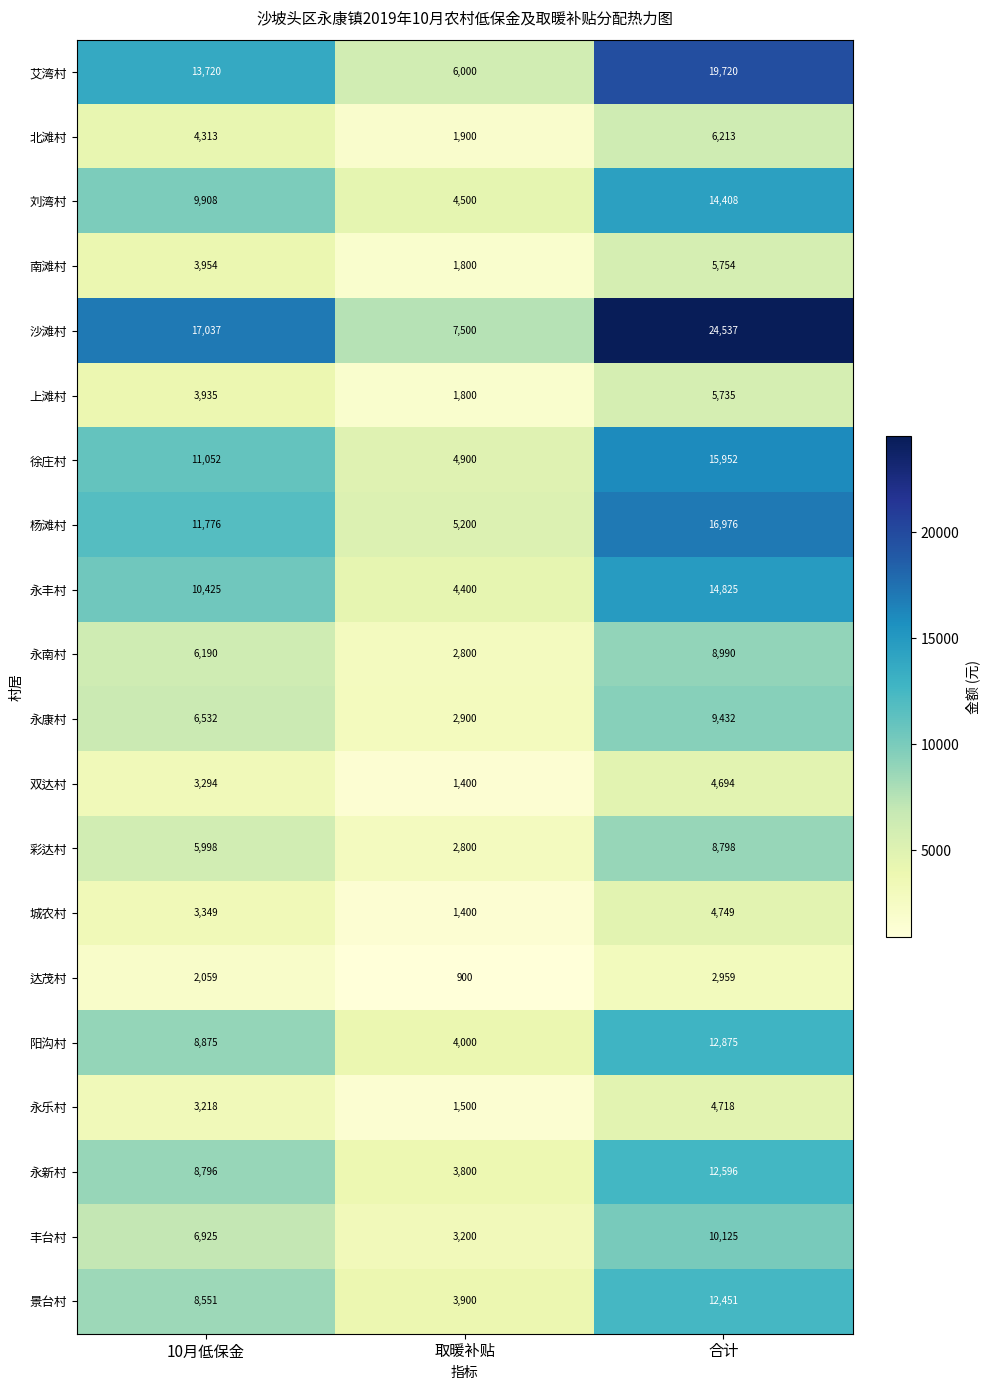

What is the minimum value for 双达村?

1400